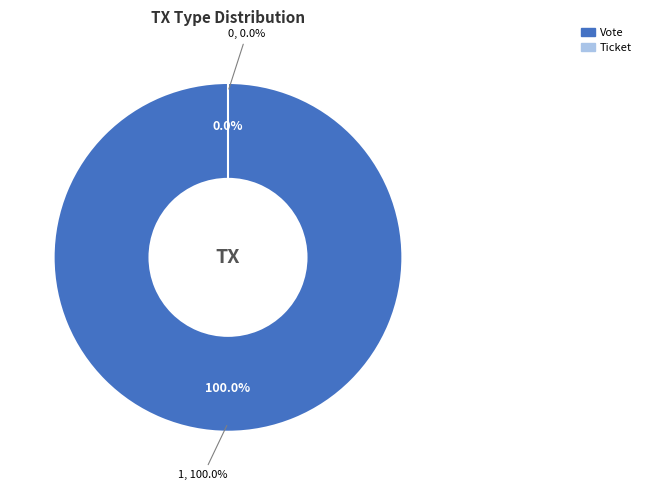

To the nearest percent, what percentage of the pie is Vote?

100%